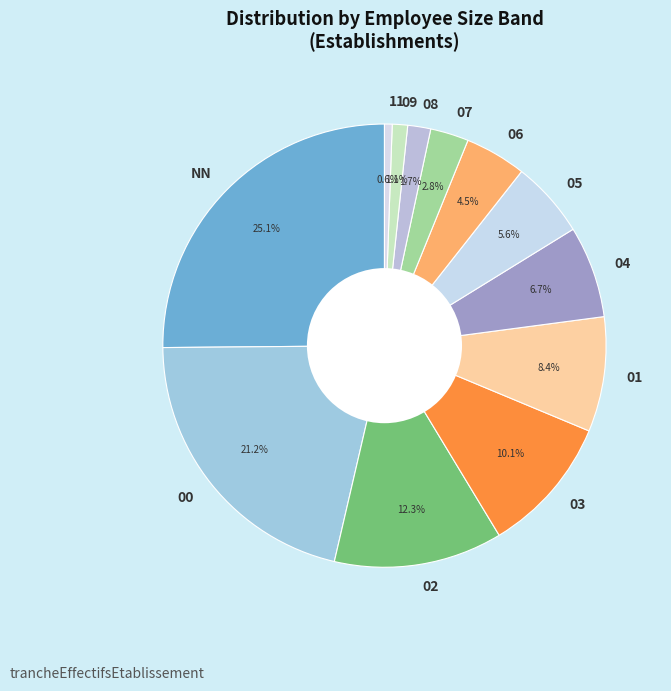

Between 03 and 11, which is larger?

03